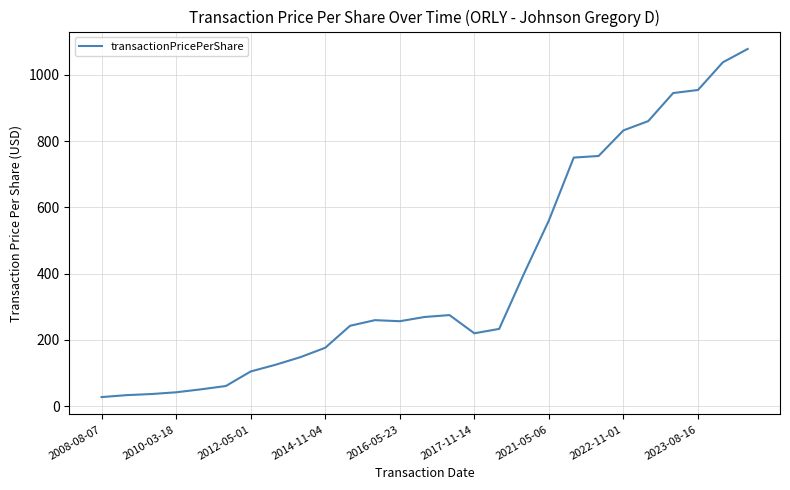

What is the smallest value displayed?

27.5